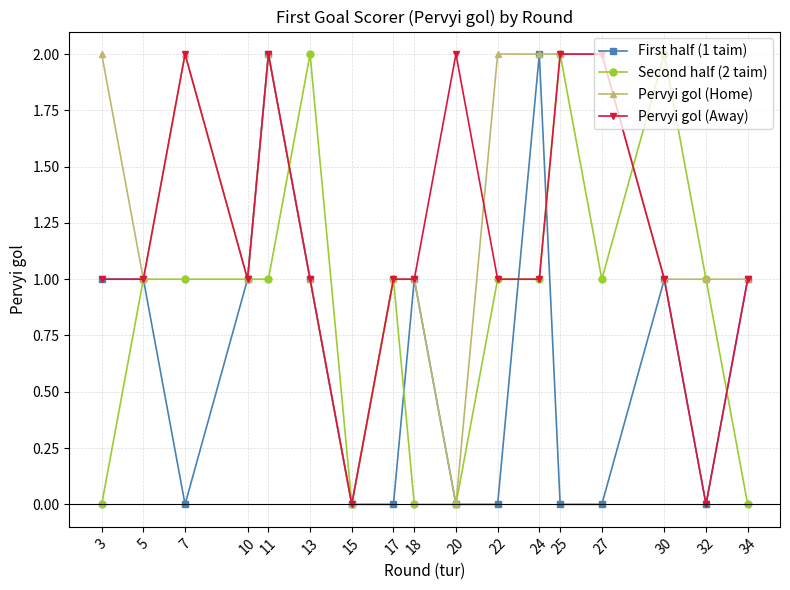

What is the value of the Second half (2 taim) point at the 3rd from the left?

1